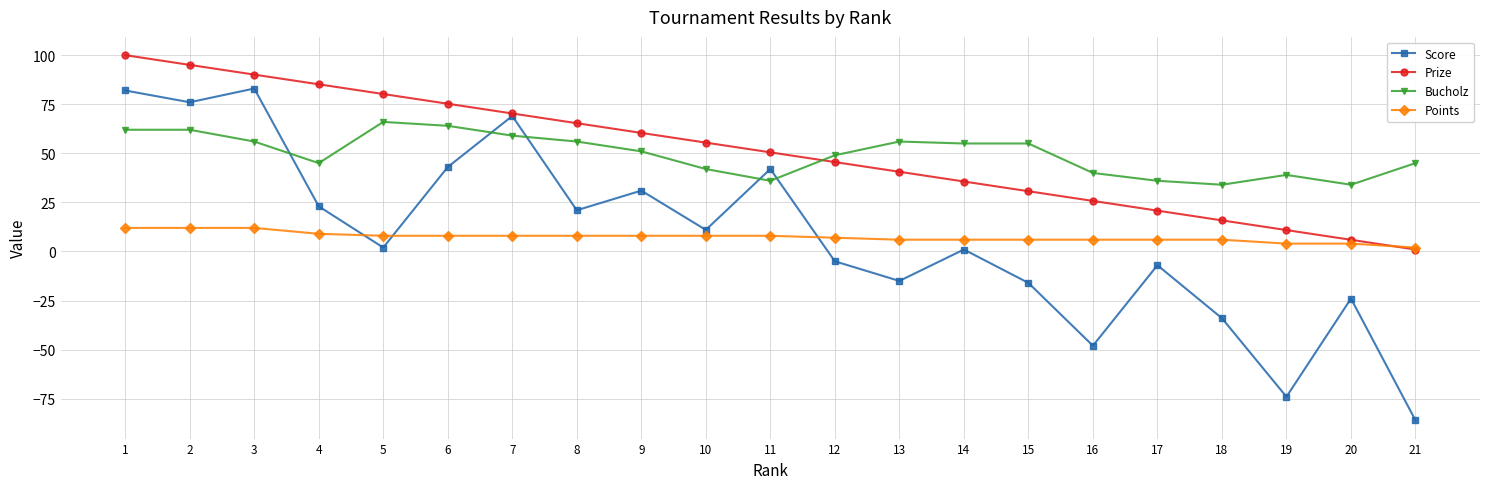

Between 6 and 7, which series saw the biggest shift?

Score